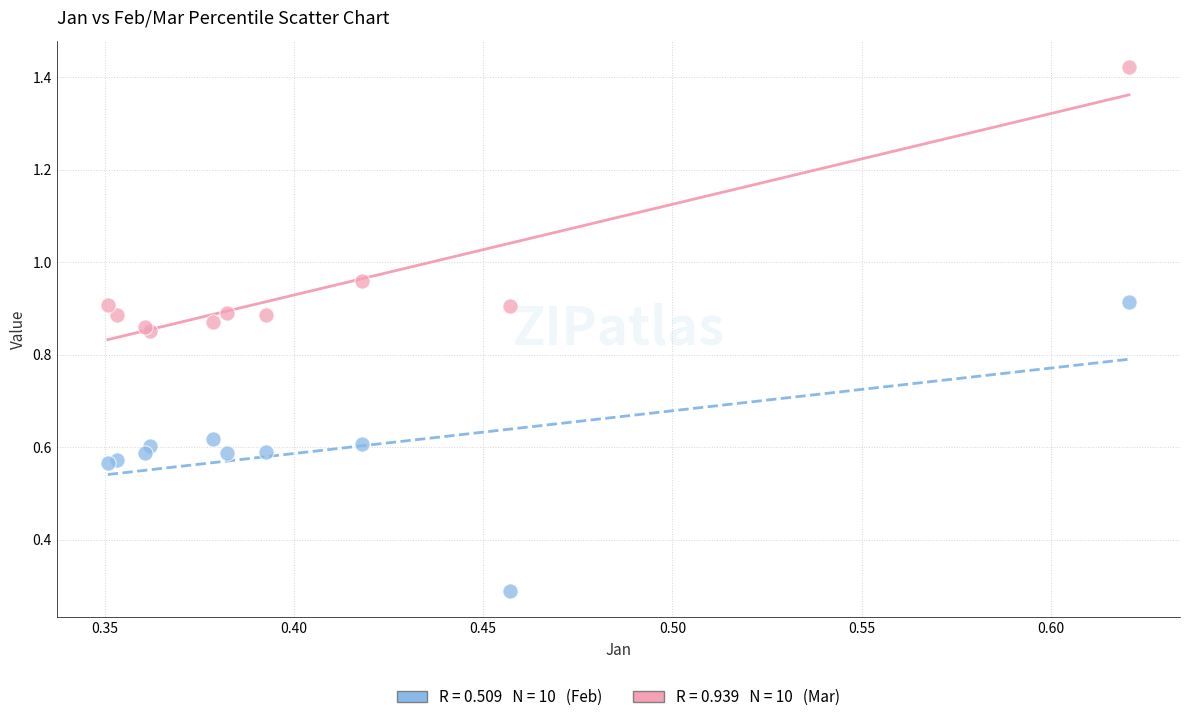

Across all series, what Y value is closest to 0?

0.3